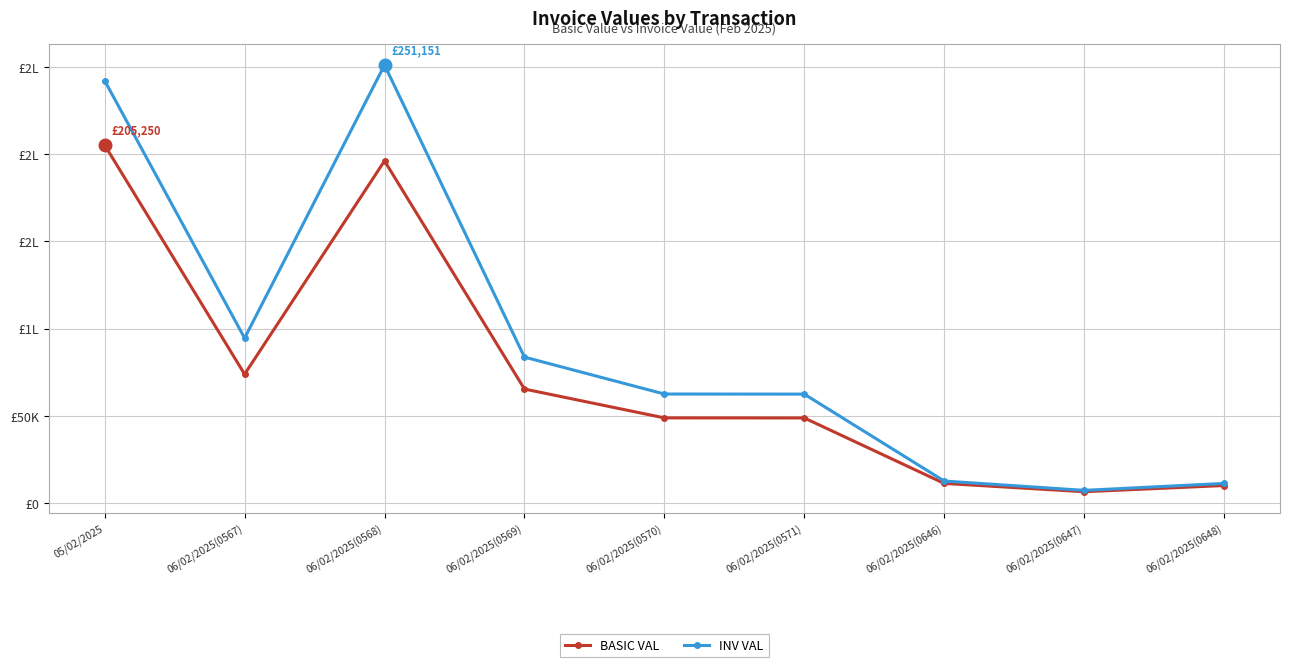

At which category does the chart reach its peak across all series?

06/02/2025(0568)